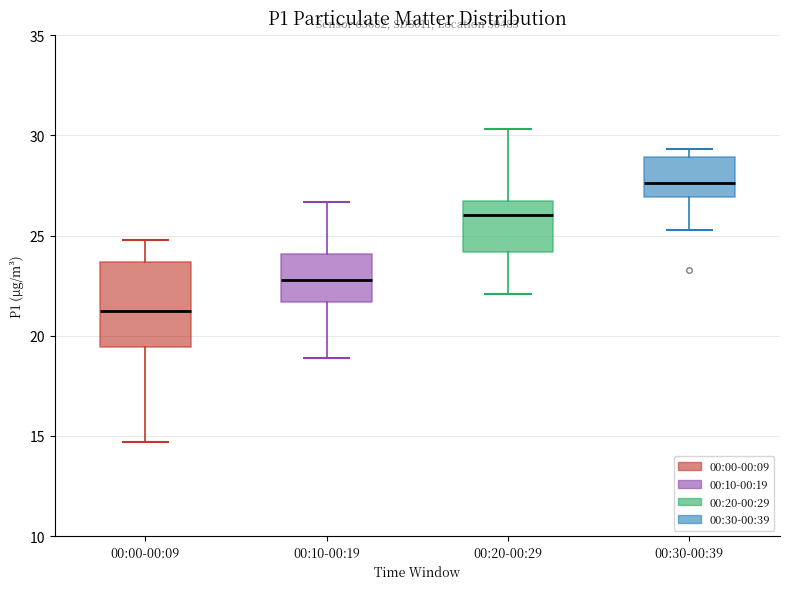

Which box has the highest median line?

00:30-00:39